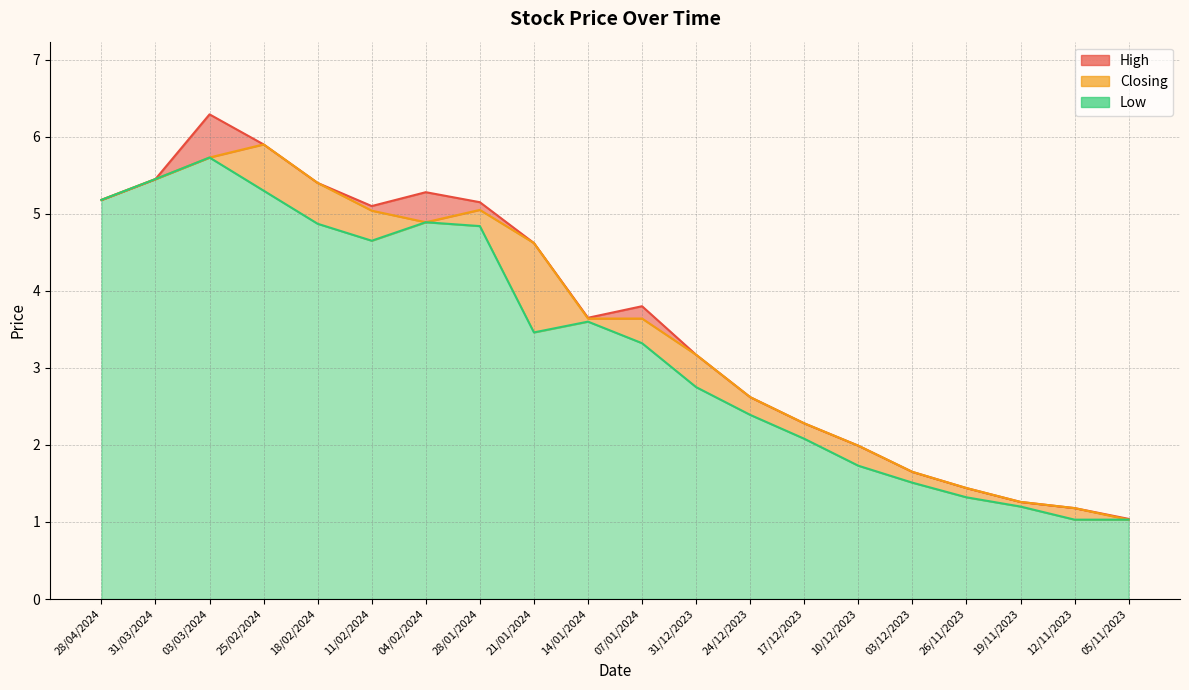

True or false: Low and Closing intersect in this chart.

False